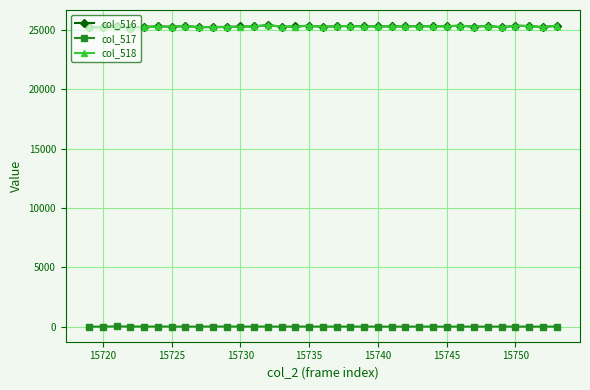

What is the minimum value for col_518?

25191